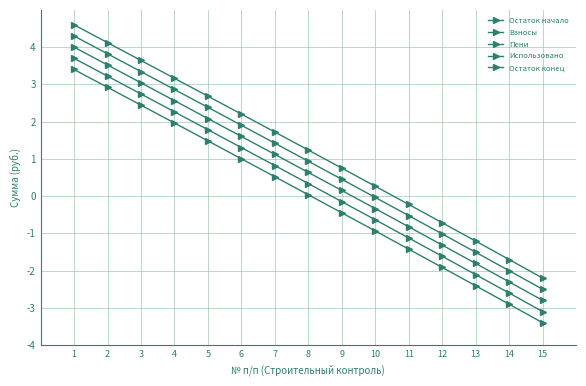

How many values in Остаток начало are below zero?

6